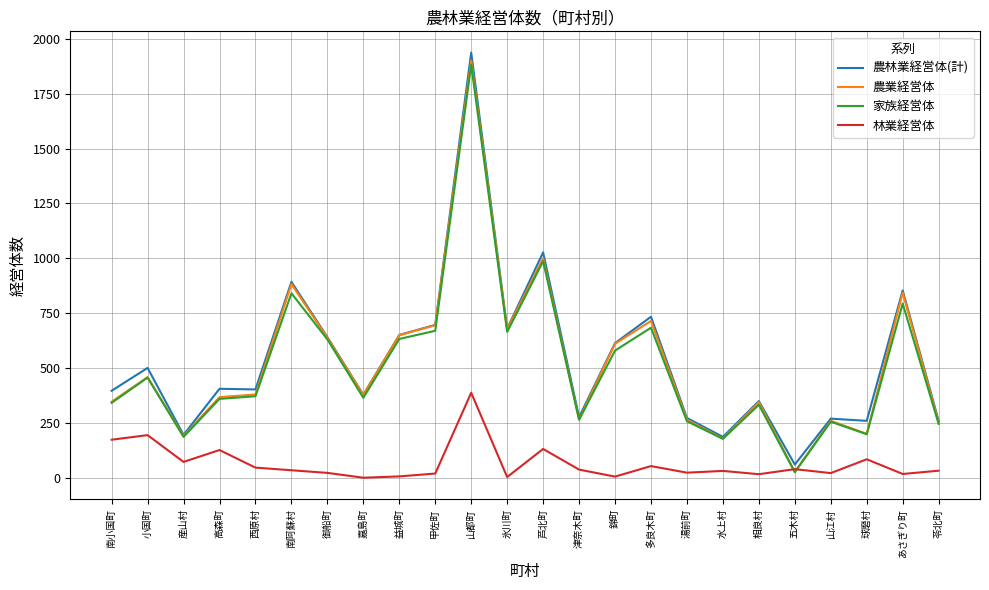

Where is 農業経営体 nearest to the value 964?

芦北町